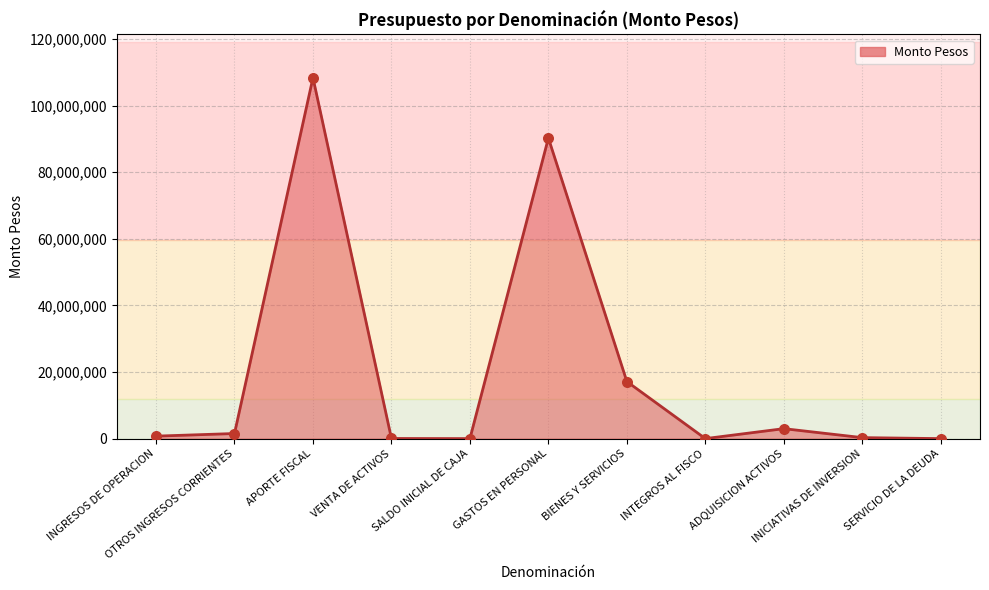

Which has a higher value, GASTOS EN PERSONAL or INTEGROS AL FISCO?

GASTOS EN PERSONAL